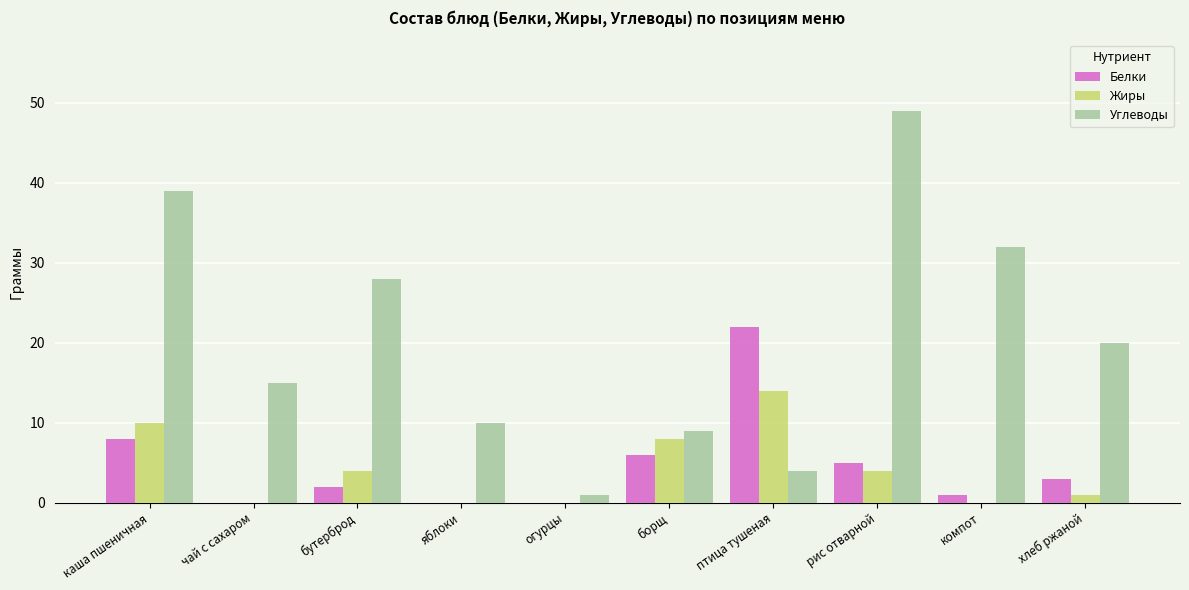

Where is Жиры nearest to the value 7?

борщ